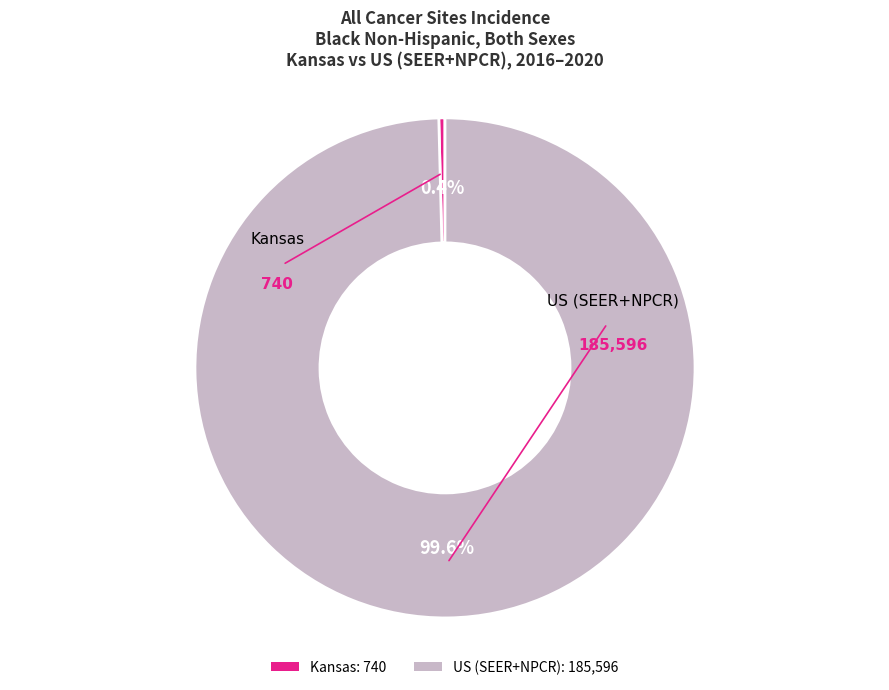

Which has a higher value, Kansas: 740 or US (SEER+NPCR): 185,596?

US (SEER+NPCR): 185,596